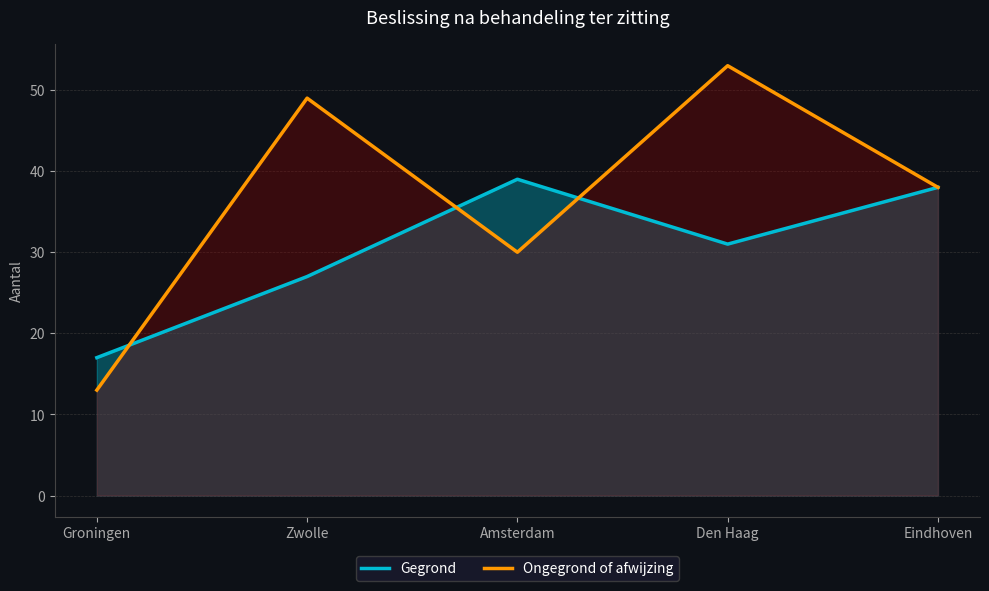

Reading right to left, what are all the values shown in this chart?

Gegrond: Eindhoven=38	Den Haag=31	Amsterdam=39	Zwolle=27	Groningen=17
Ongegrond of afwijzing: Eindhoven=38	Den Haag=53	Amsterdam=30	Zwolle=49	Groningen=13